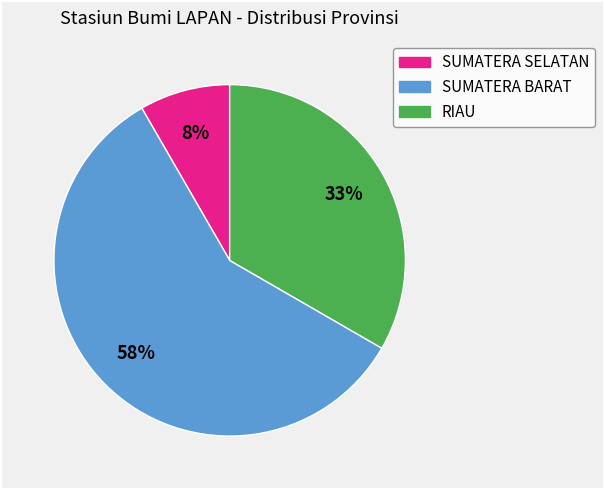

Is there any slice that represents more than half of the pie?

Yes